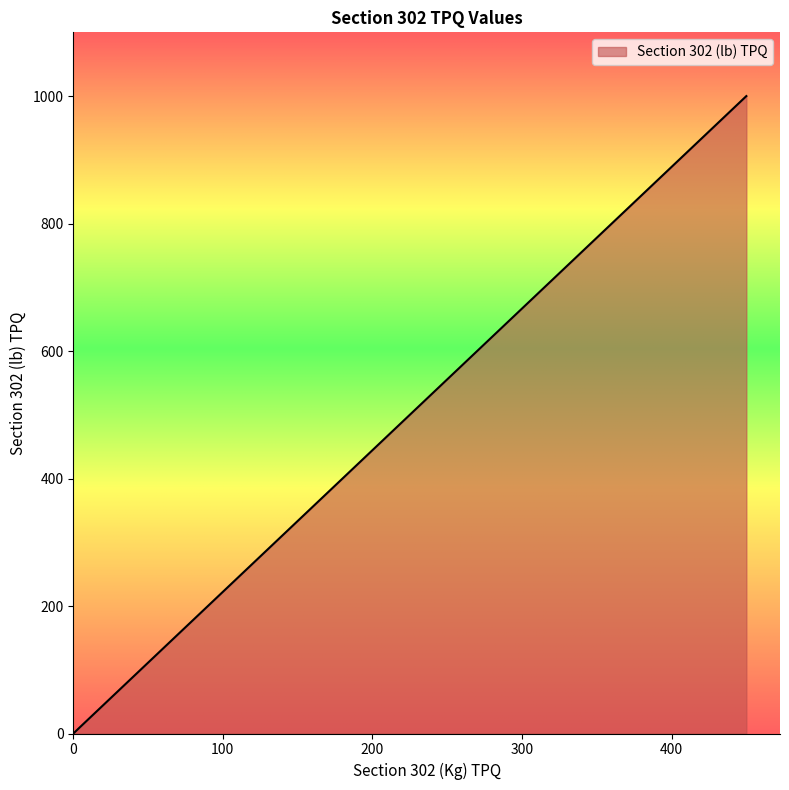

How many lines are shown in the chart?

1